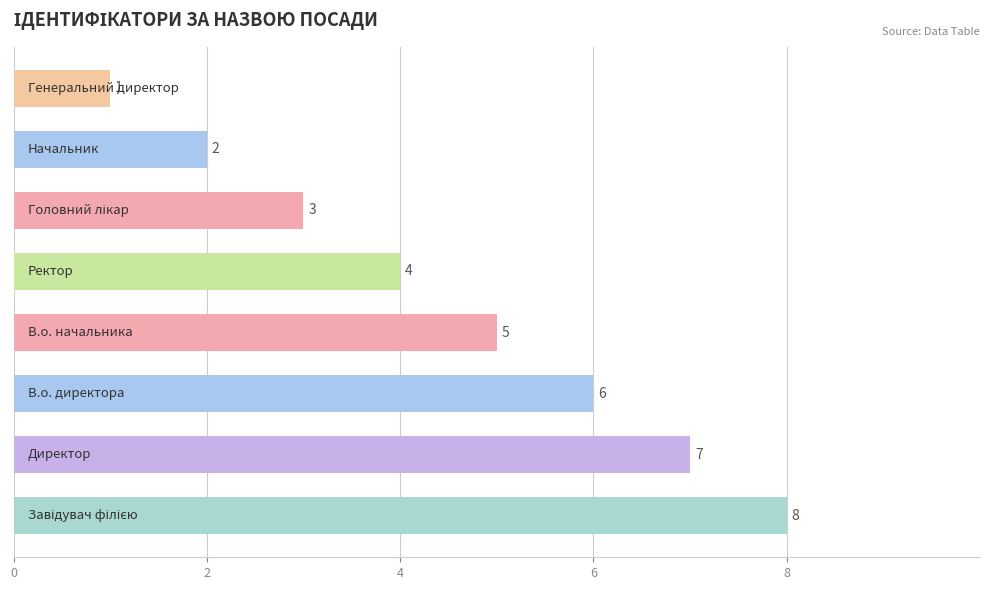

How many values are between 3 and 7?

5